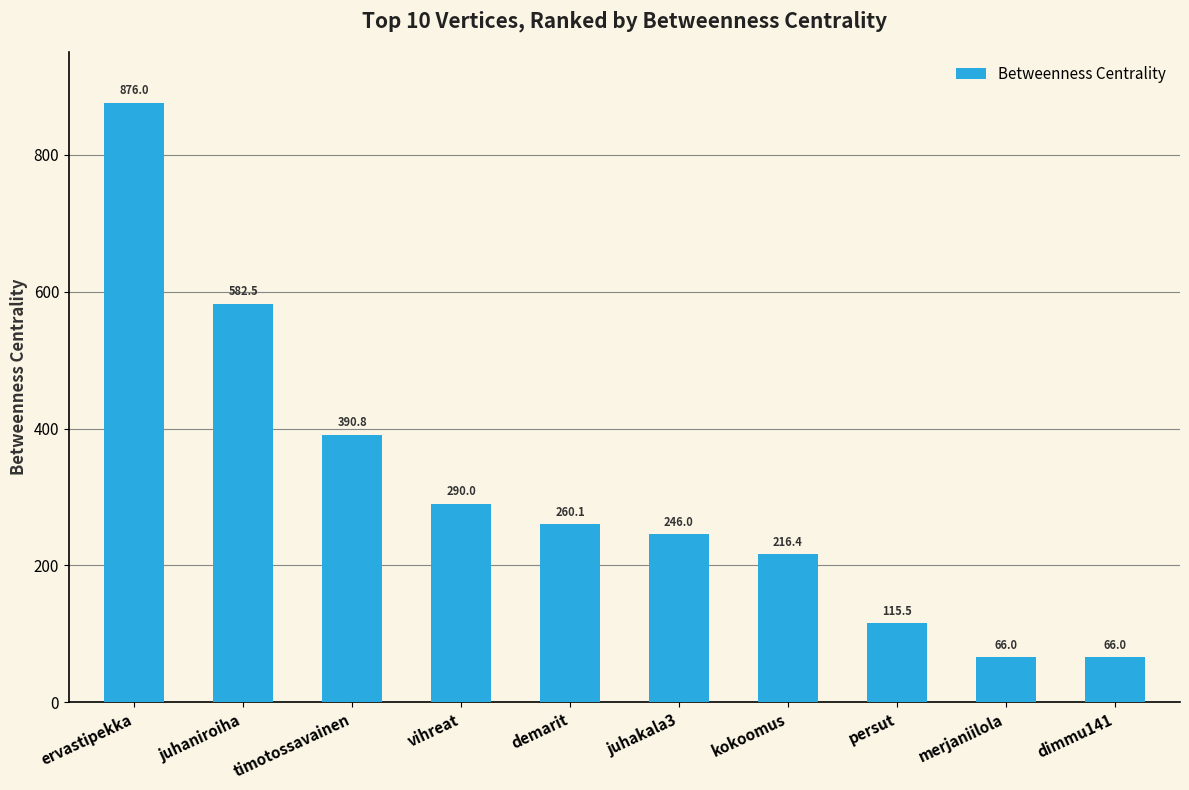

What is the smallest value displayed?

66.0